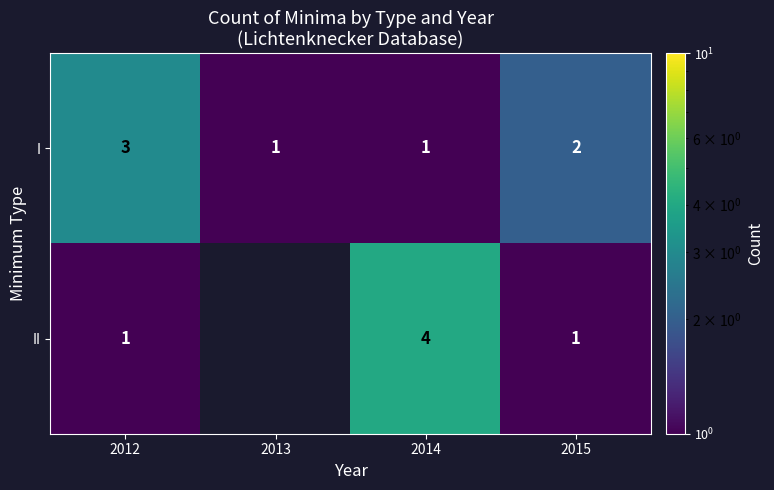

At how many categories does at least one series exceed 0?

4